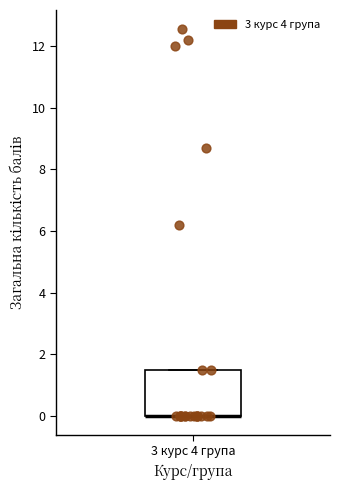

Where is the lower edge of the box for 3 курс 4 група on the y-axis? The values are not printed on the chart, so give them approximately, as read against the axis.

0.0